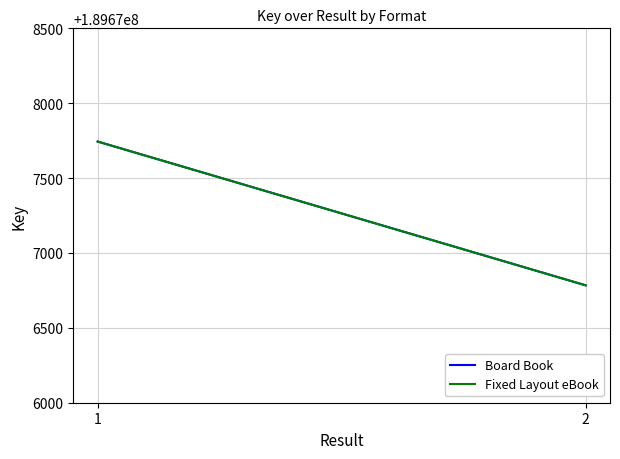

Where is Fixed Layout eBook nearest to the value 189677264?

1